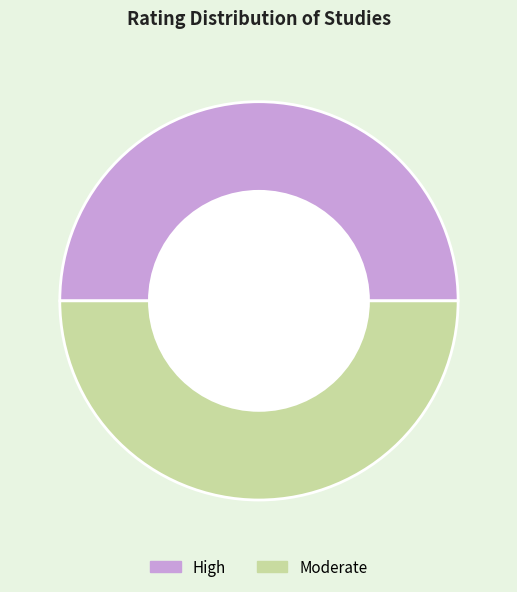

Combined, do Moderate and High account for over 50%?

Yes